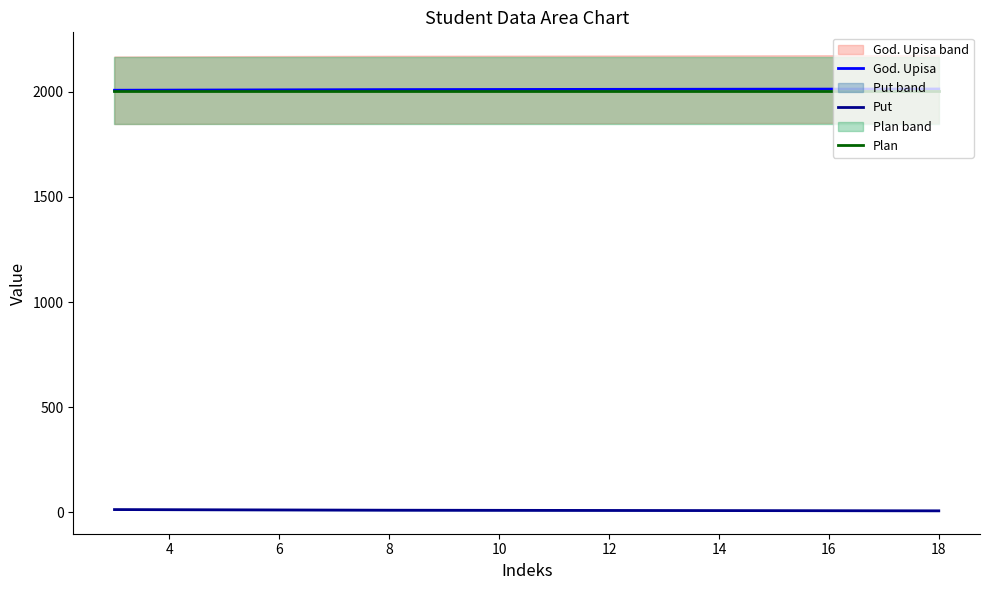

Which series has the largest total across all categories?

God. Upisa